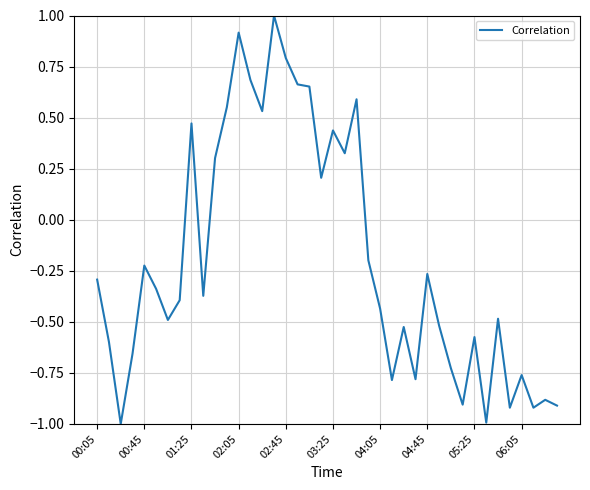

What is the minimum value shown in the chart?

-1.0